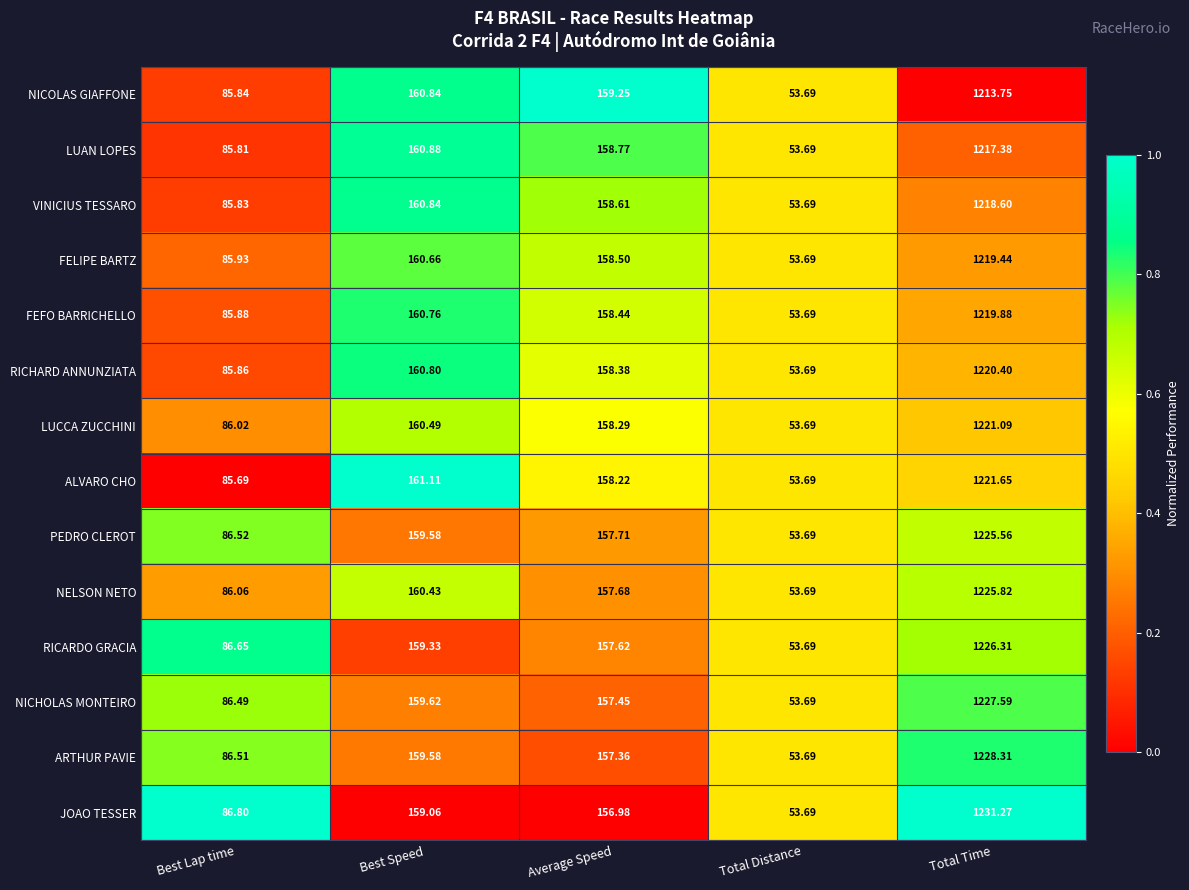

At which label does ALVARO CHO reach its minimum?

Total Distance